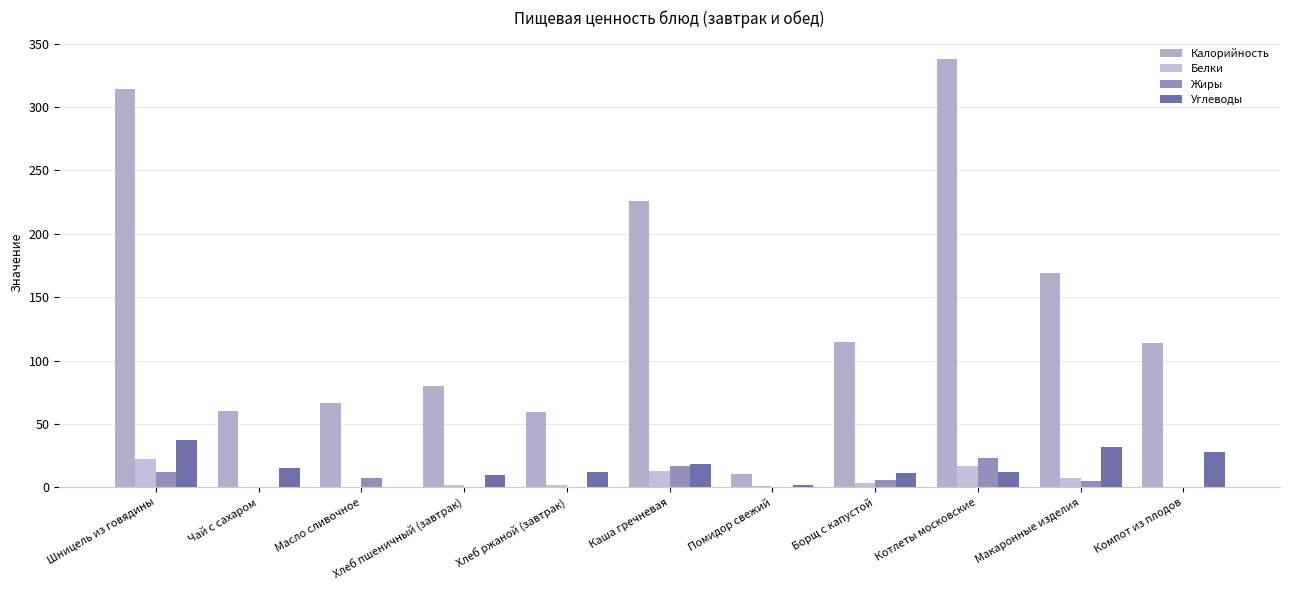

How many distinct data groups are displayed?

4